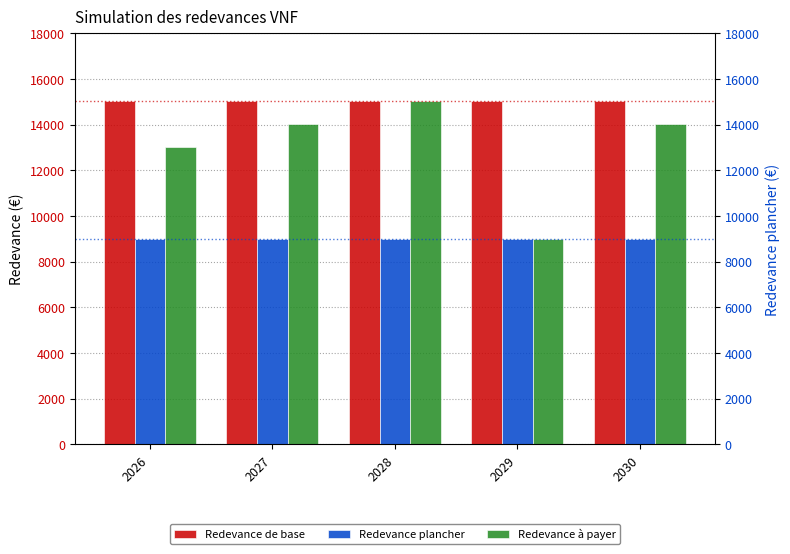

The value of Redevance plancher at 2027 is 14184.8. True or false?

False